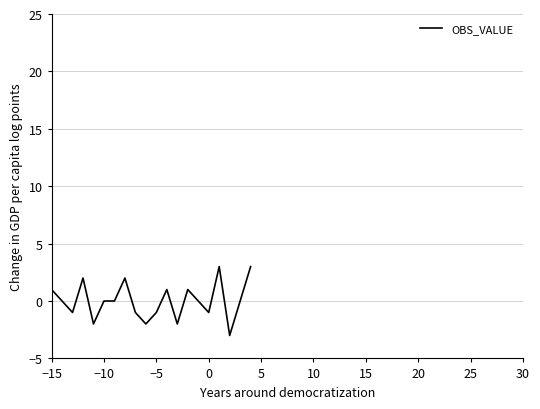

What is the difference between the maximum and minimum values?

6